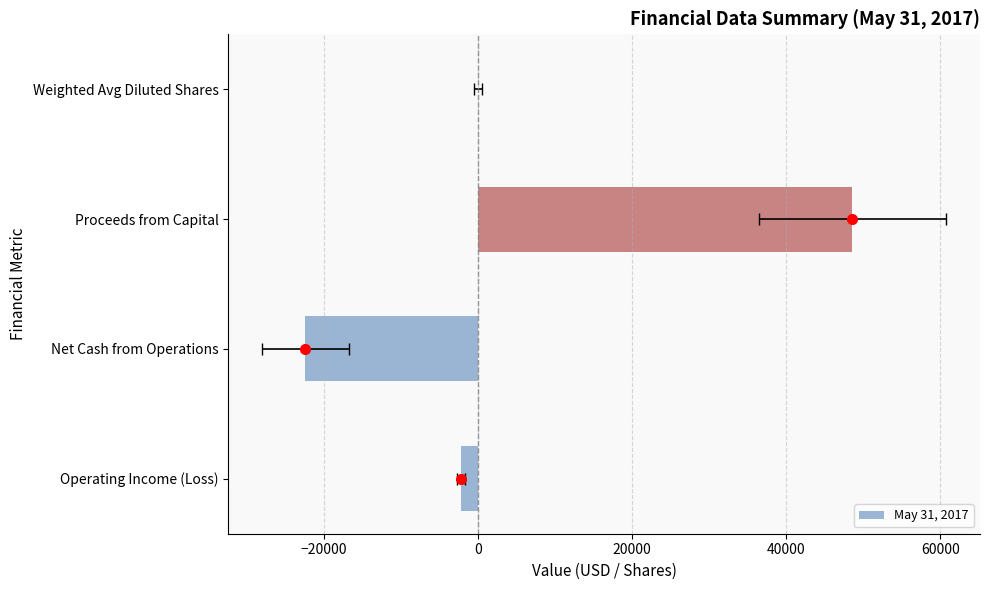

What is the average value?

5998